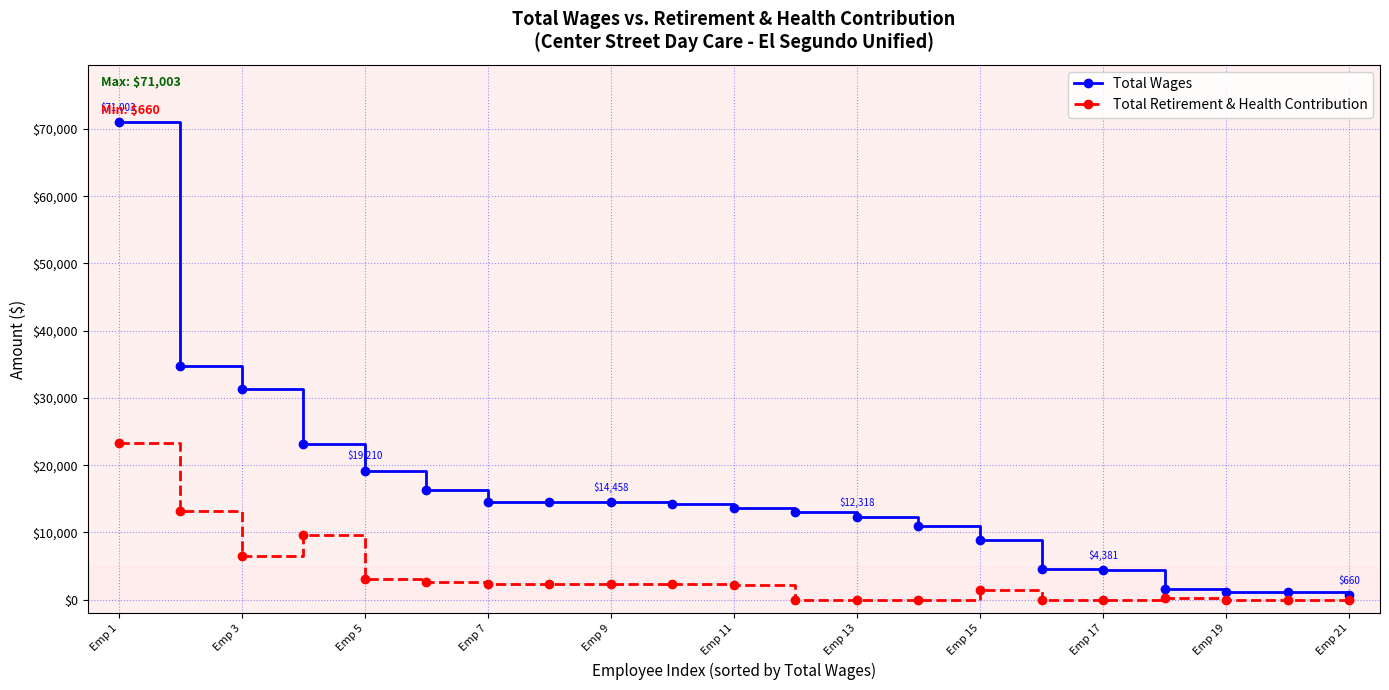

What is the highest value of the Total Retirement & Health Contribution series?

23297